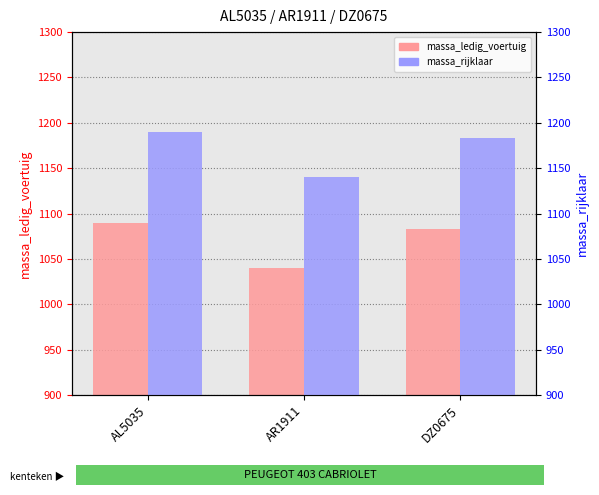

Between DZ0675 and AR1911, which is larger?

DZ0675